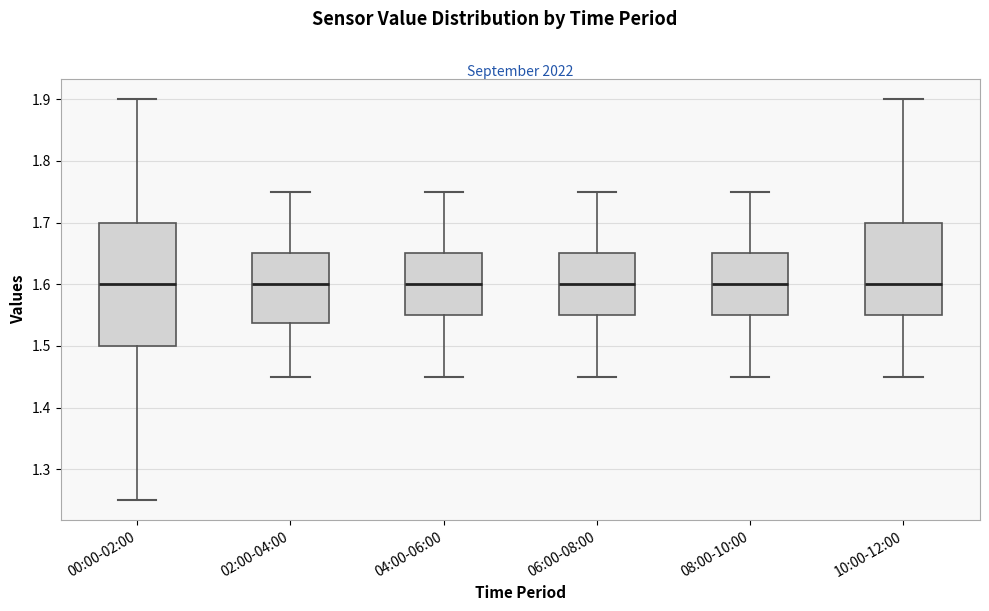

Reading left to right, transcribe this box plot: for each box, give where its median line is, the range the box spans, and where its two whiskers end, as read against the y-axis. The values are not printed on the chart, so give them approximately, as read against the axis.

00:00-02:00: median 1.60, box 1.50 to 1.70, whiskers 1.25 to 1.90
02:00-04:00: median 1.60, box 1.54 to 1.65, whiskers 1.45 to 1.75
04:00-06:00: median 1.60, box 1.55 to 1.65, whiskers 1.45 to 1.75
06:00-08:00: median 1.60, box 1.55 to 1.65, whiskers 1.45 to 1.75
08:00-10:00: median 1.60, box 1.55 to 1.65, whiskers 1.45 to 1.75
10:00-12:00: median 1.60, box 1.55 to 1.70, whiskers 1.45 to 1.90